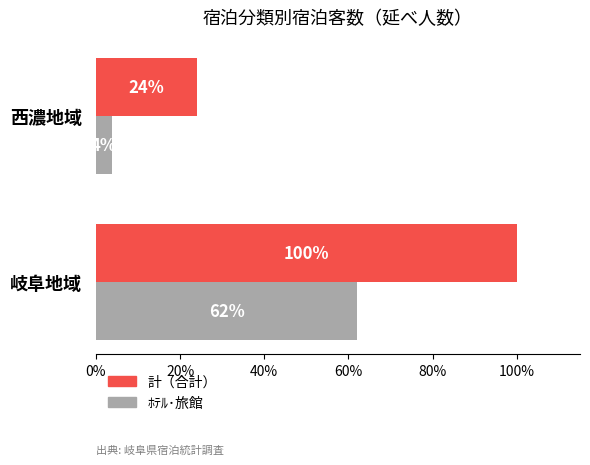

What is the greatest value displayed?

100.0